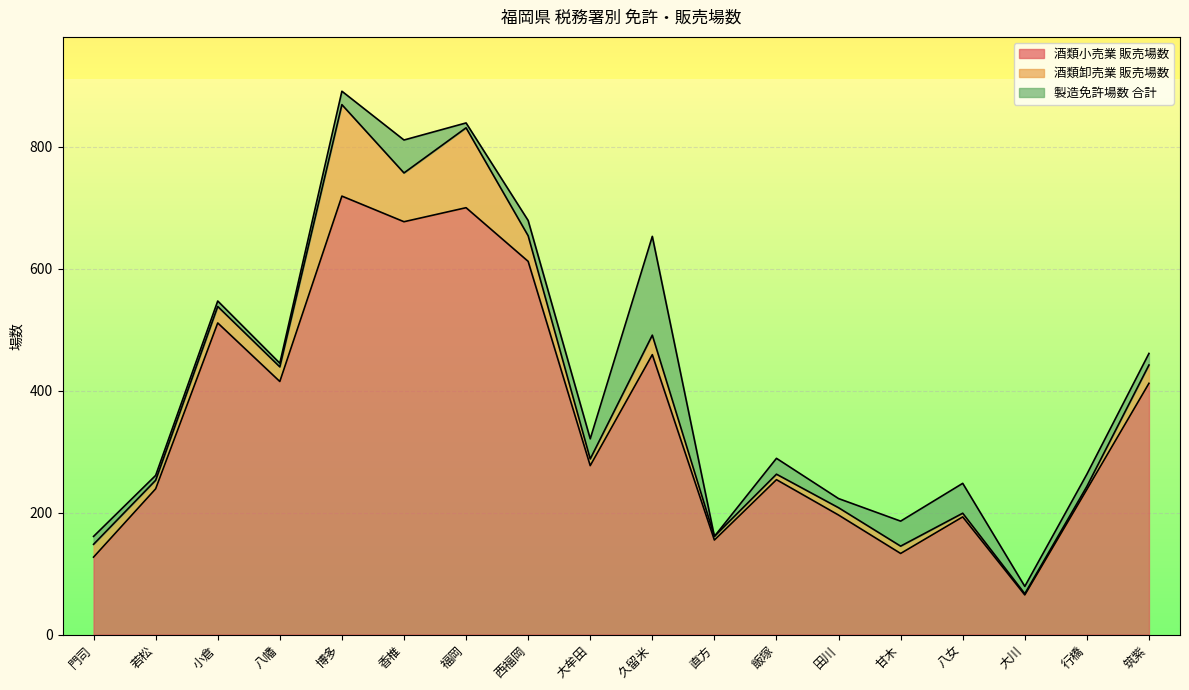

Is it true that 酒類小売業 販売場数 equals 207 at 筑紫?

False